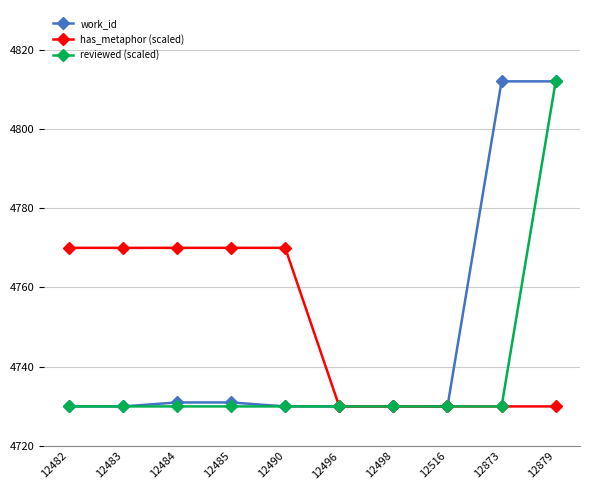

Rank the series by their average value, from highest to lowest.

has_metaphor (scaled), work_id, reviewed (scaled)